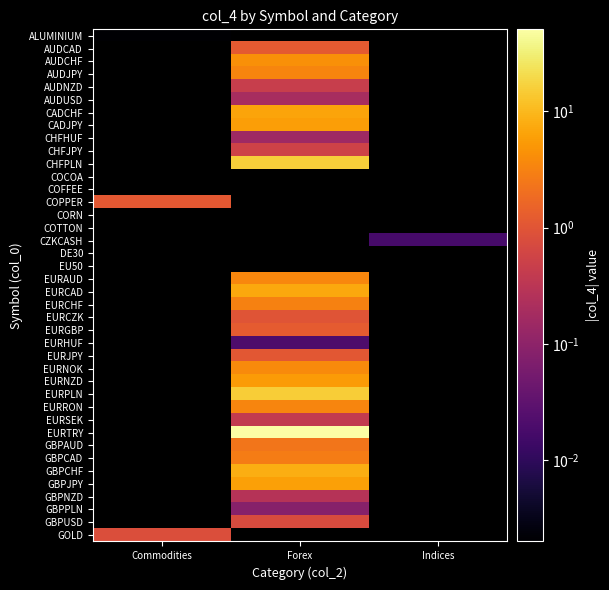

Is the value of DE30 at Indices greater than the value of GBPPLN at Commodities?

No